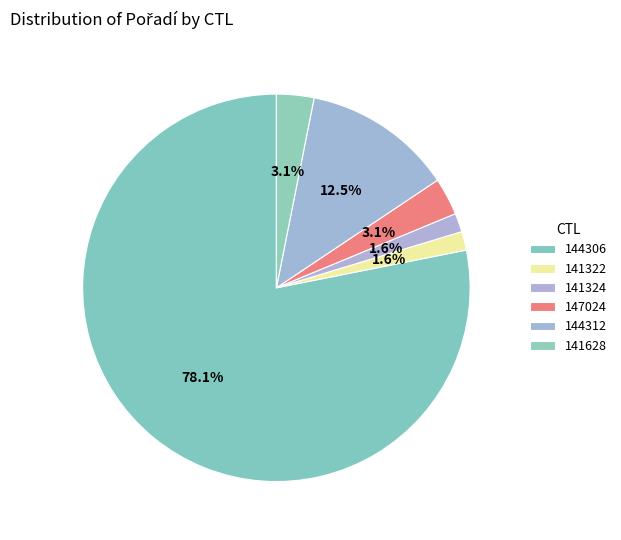

What is the total percentage of 144306 and 141628?

81.2%